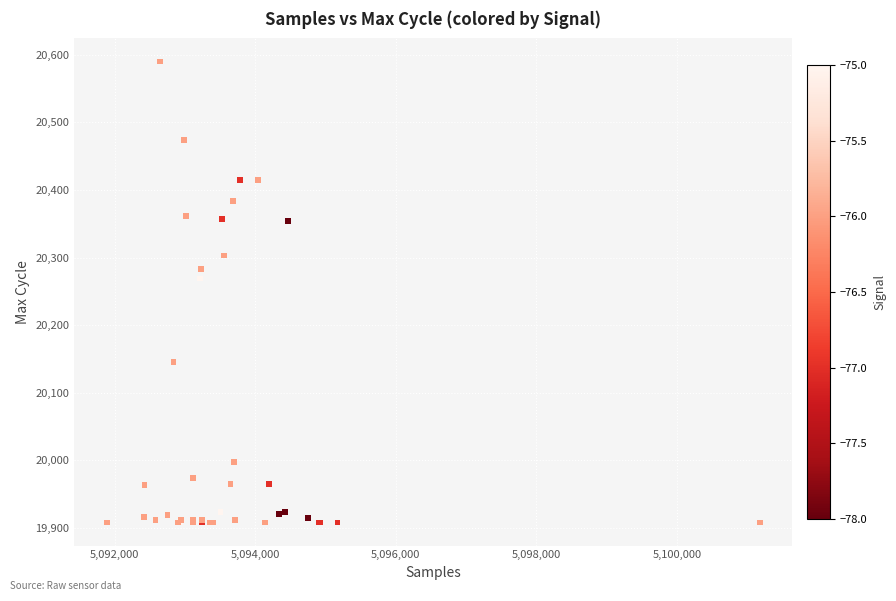

What Y value in the scatter plot is closest to 20249?

20269